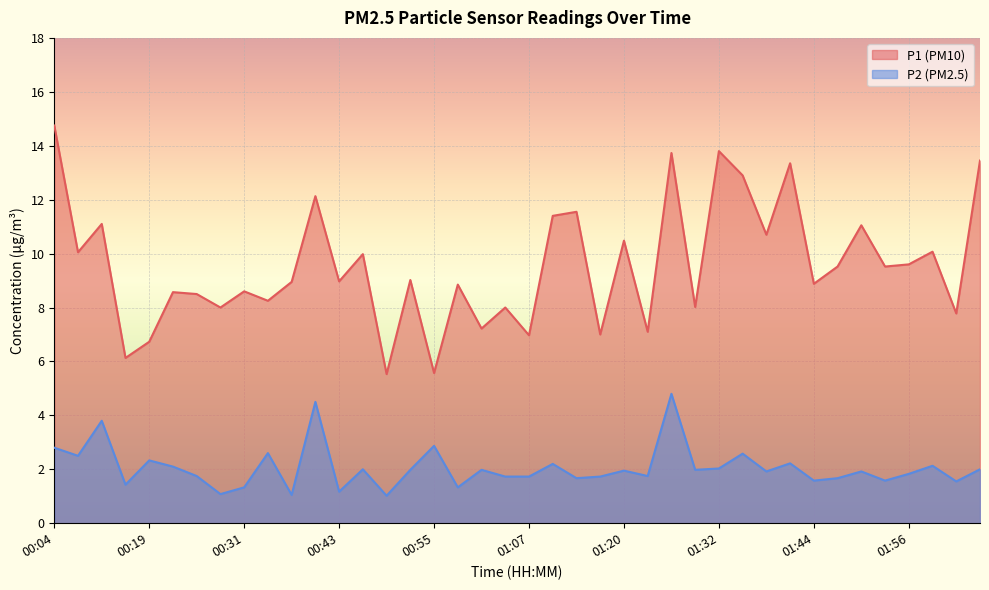

True or false: P1 and P2 cross at least once.

False